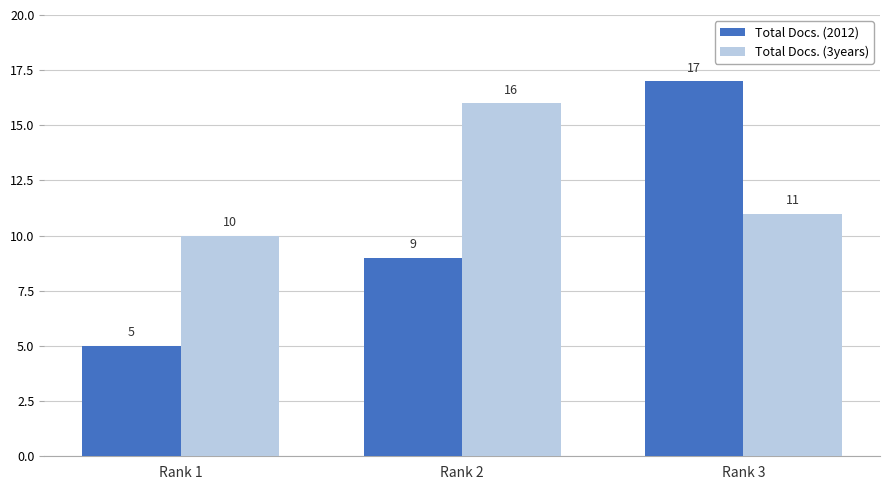

Which series has the largest range (max minus min)?

Total Docs. (2012)